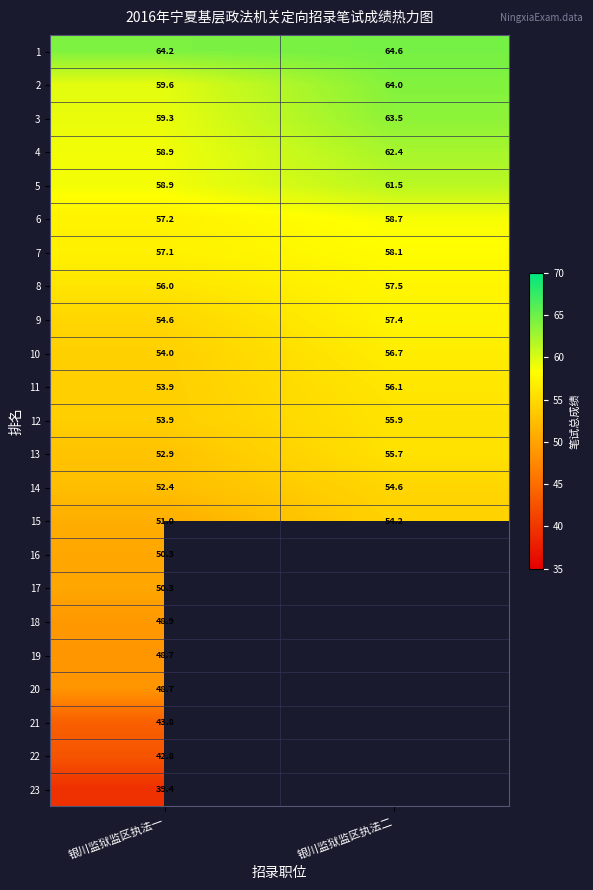

What is the approximate value of 13 at 银川监狱监区执法一?

52.9